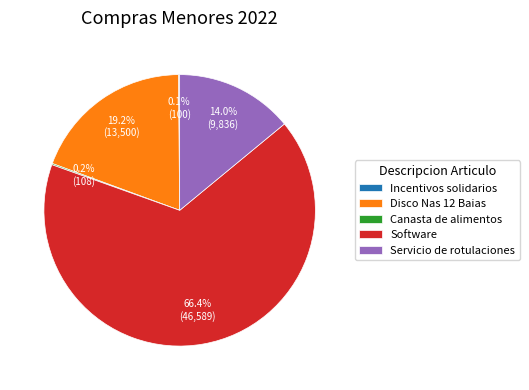

Which category has the biggest portion of the pie?

Software